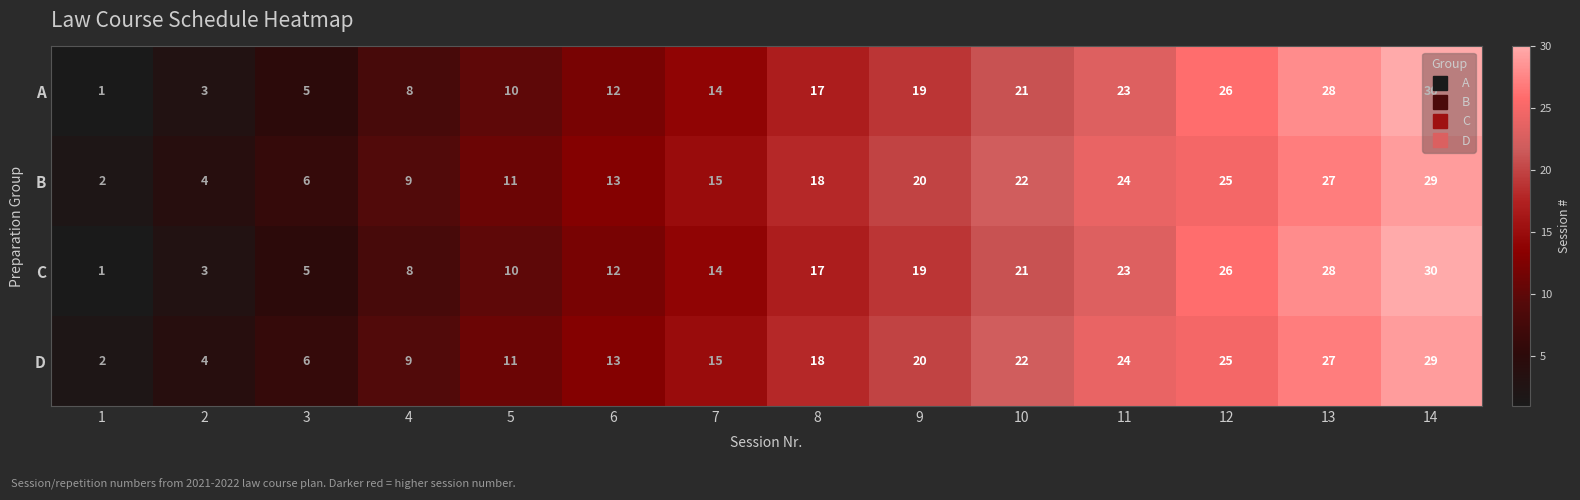

What is the sum of the D values at 8 and 6?

31